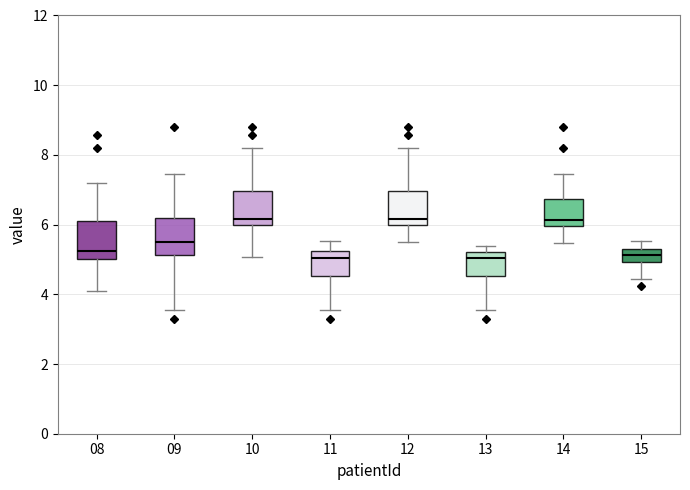

Reading left to right, transcribe this box plot: for each box, give where its median line is, the range the box spans, and where its two whiskers end, as read against the y-axis. The values are not printed on the chart, so give them approximately, as read against the axis.

08: median 5.2, box 5.0 to 6.0, whiskers 4.2 to 7.2
09: median 5.6, box 5.2 to 6.2, whiskers 3.6 to 7.4
10: median 6.2, box 6.0 to 7.0, whiskers 5.0 to 8.2
11: median 5.0, box 4.6 to 5.2, whiskers 3.6 to 5.6
12: median 6.2, box 6.0 to 7.0, whiskers 5.6 to 8.2
13: median 5.0, box 4.6 to 5.2, whiskers 3.6 to 5.4
14: median 6.2, box 6.0 to 6.8, whiskers 5.4 to 7.4
15: median 5.2, box 5.0 to 5.4, whiskers 4.4 to 5.6